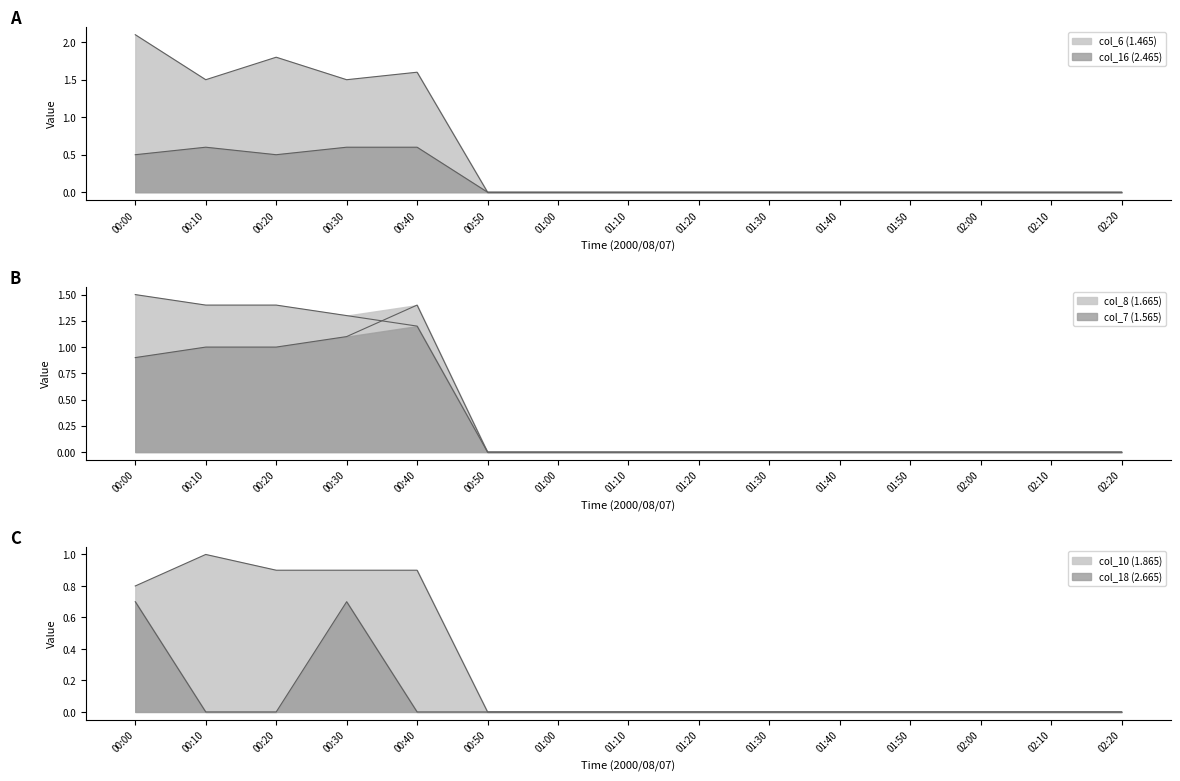

What is the label of the 4th point from the right?

01:50